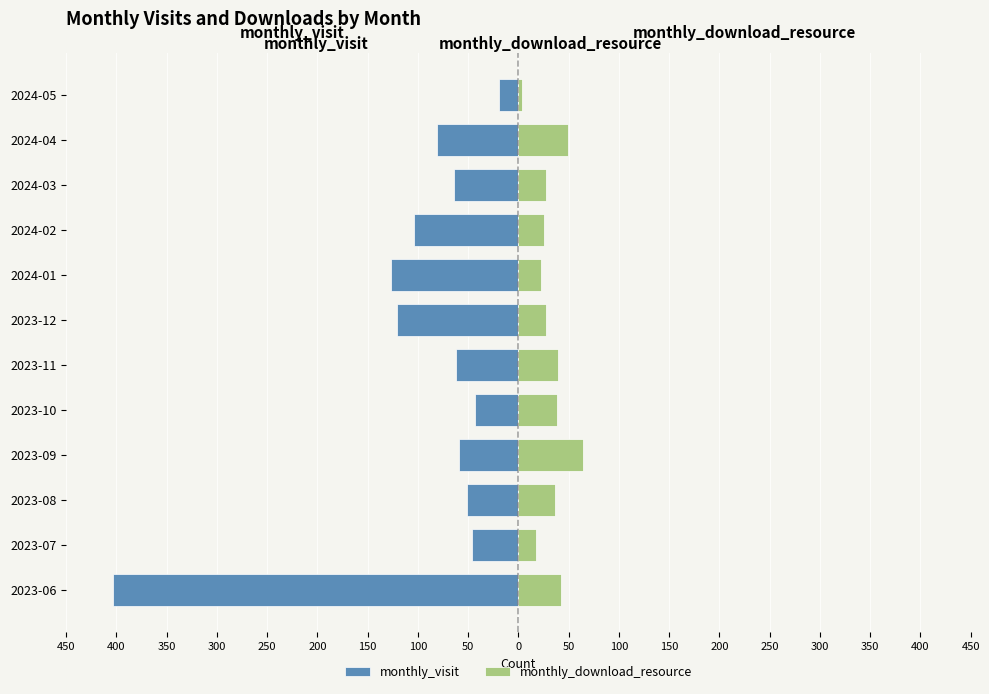

The monthly_download_resource series shows 44 at 2024-03. True or false?

False